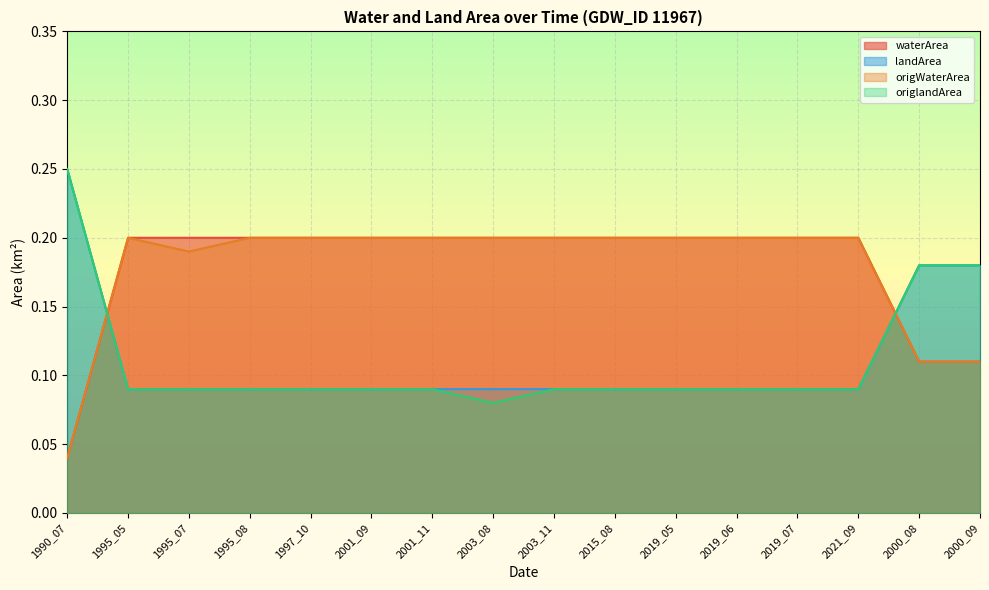

Between 2019_06 and 2019_07, which series saw the biggest shift?

waterArea